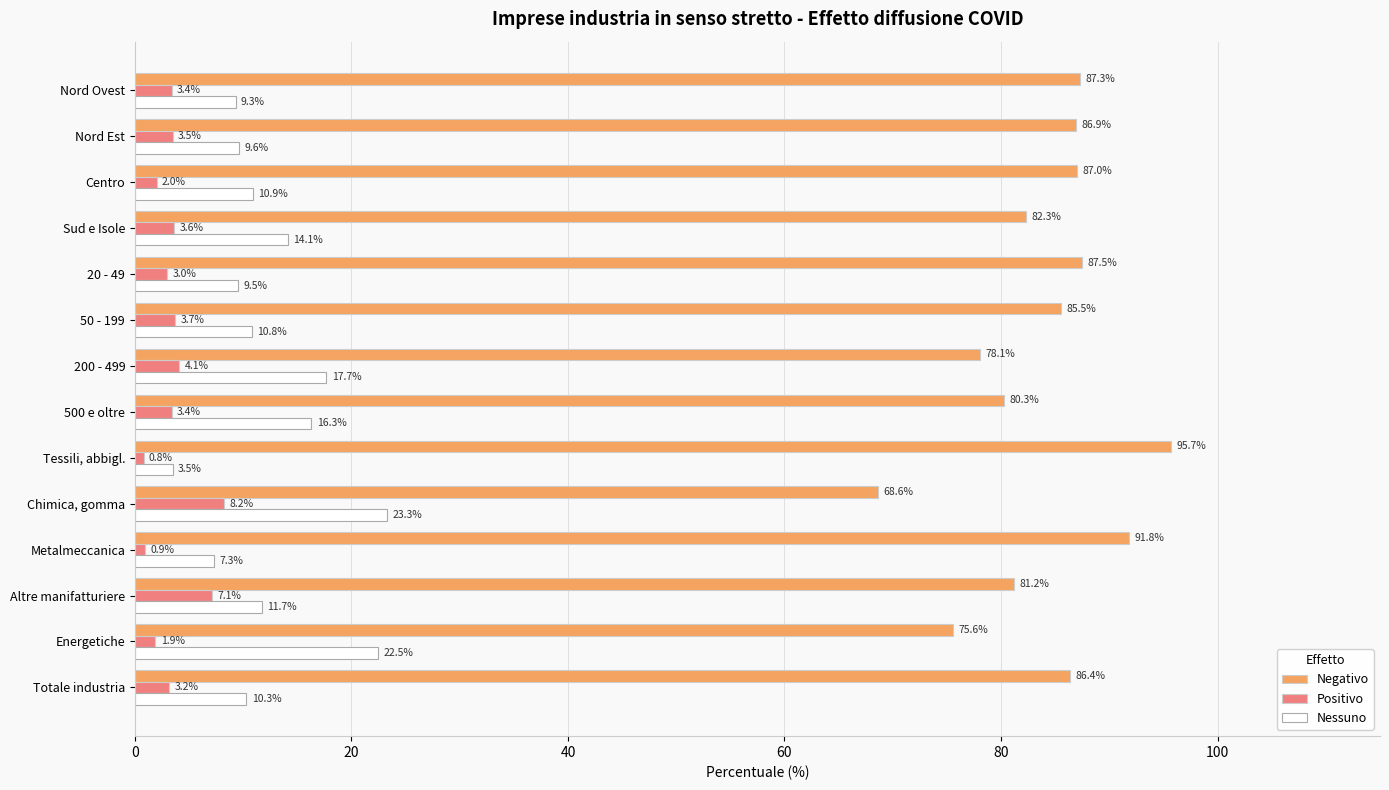

Which category has the highest value across all series?

Tessili, abbigl.